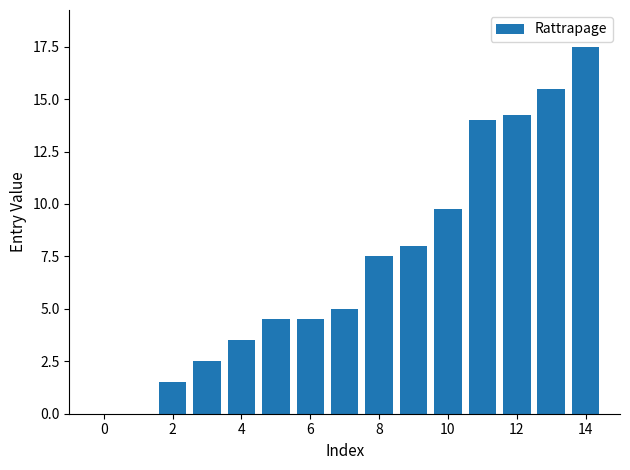

What is the greatest value displayed?

17.5